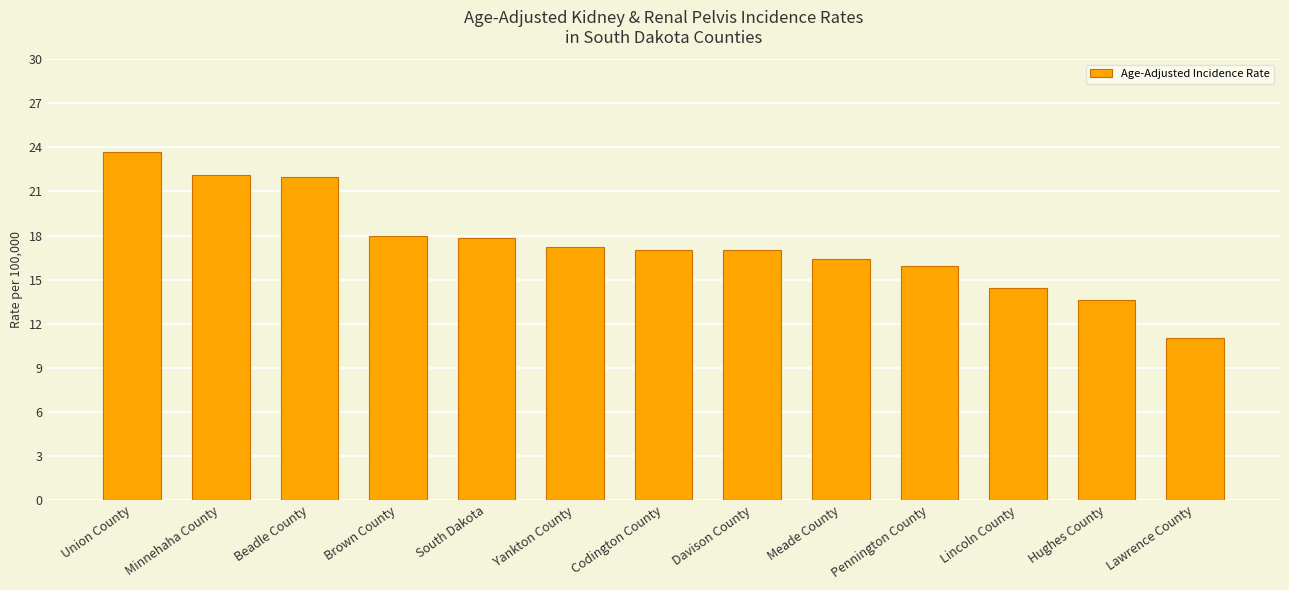

What is the change in value from Union County to South Dakota?

-5.9